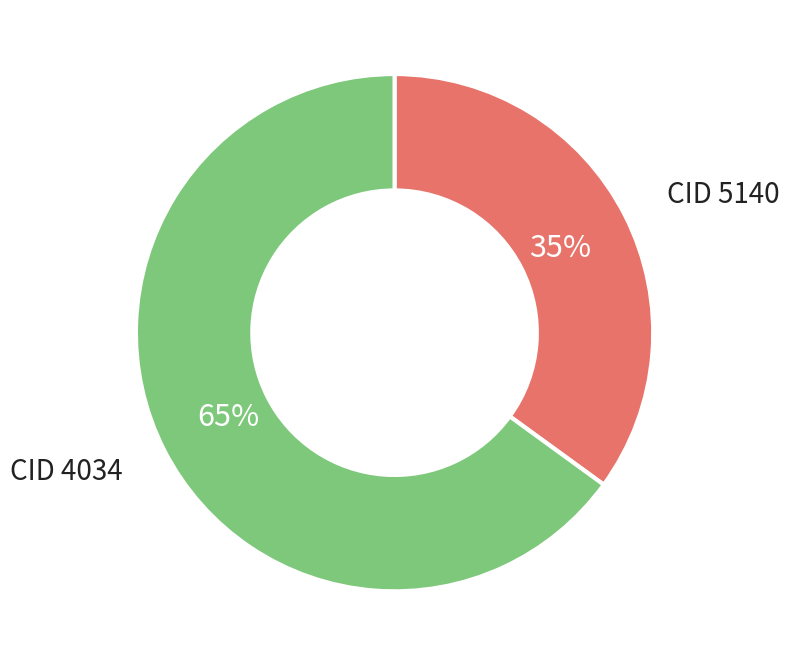

To the nearest percent, what is the difference between the largest and smallest slice percentages?

30%